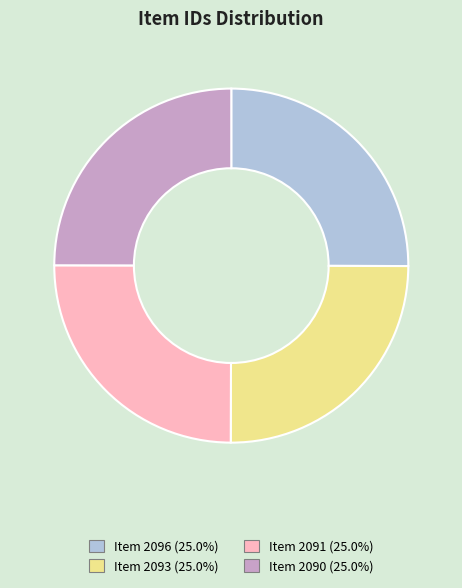

What is the ratio of the value at Item 2096 to the value at Item 2093?

1.0